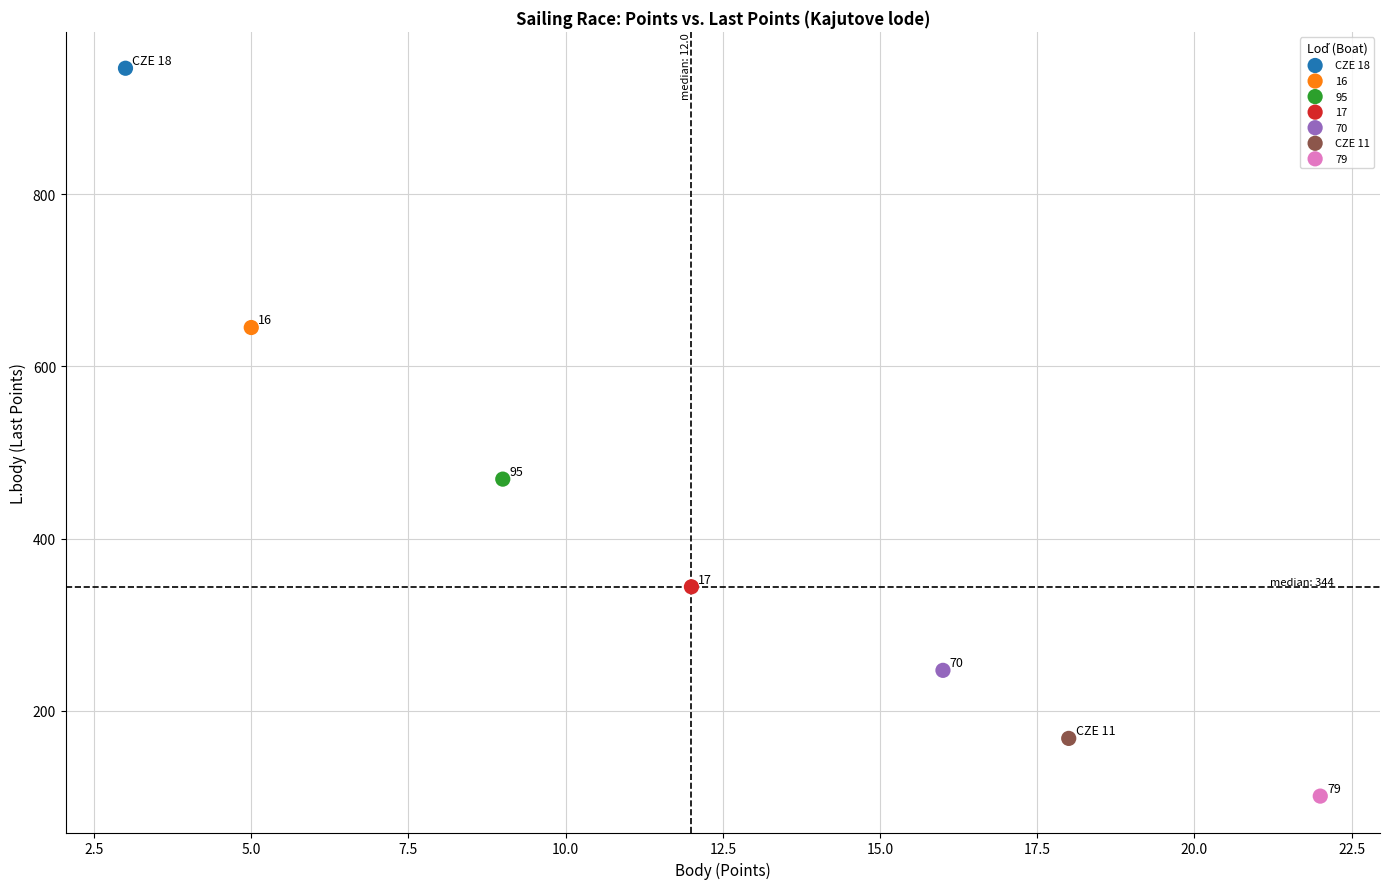

What are all the series names shown in the legend?

CZE 18, 16, 95, 17, 70, CZE 11, 79